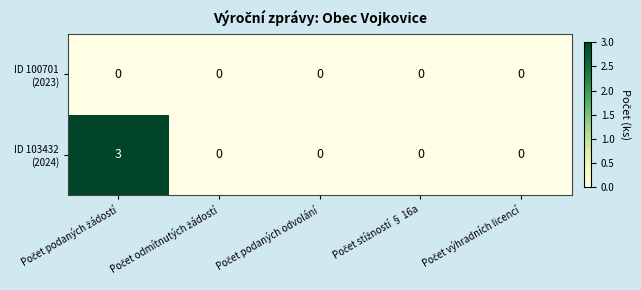

What is the greatest value displayed?

3